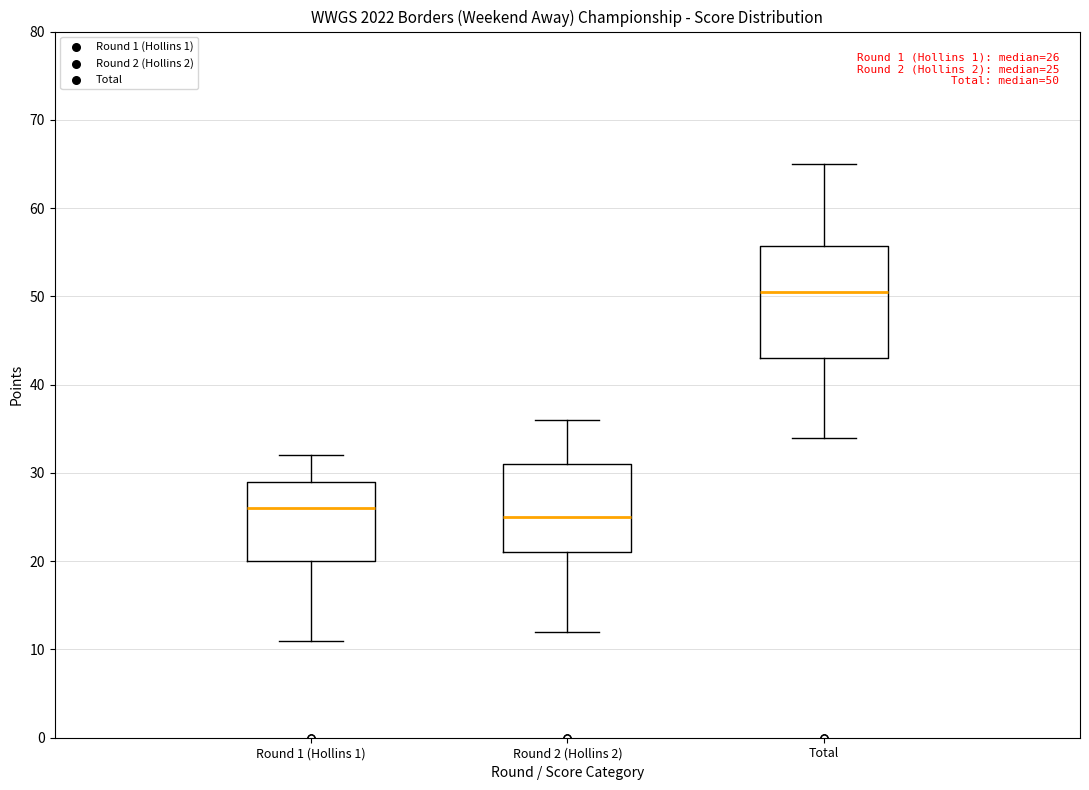

Which box has the lowest median line?

Round 2 (Hollins 2)